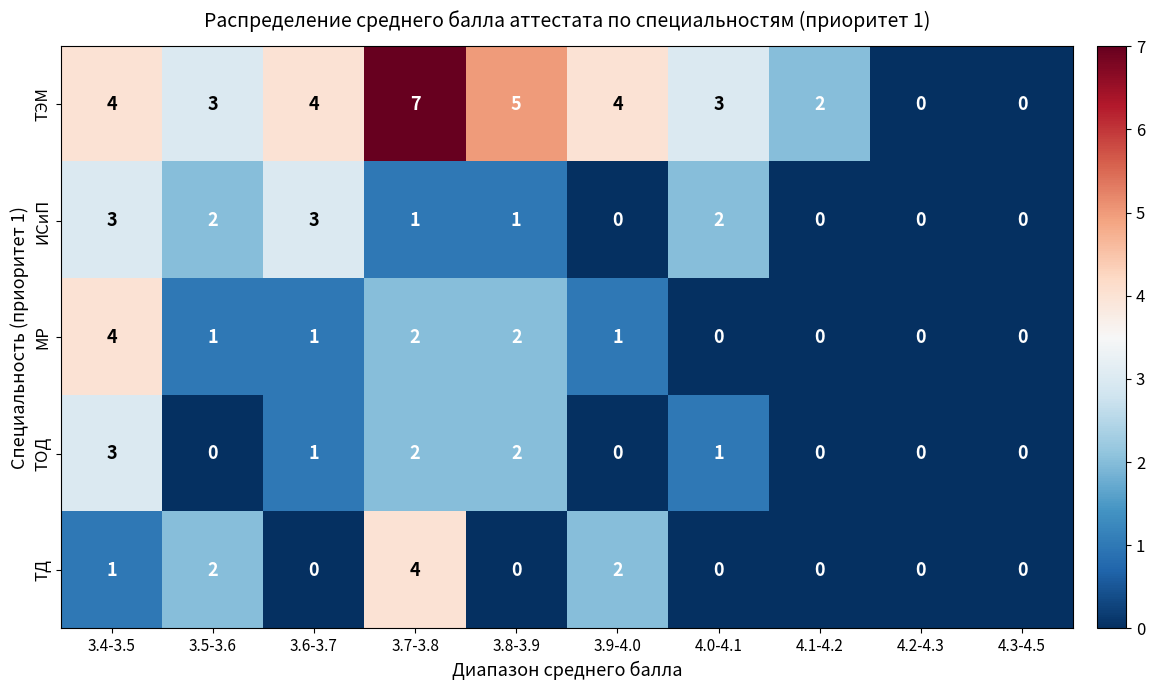

The value of ТЭМ at 3.7-3.8 is 7. True or false?

True